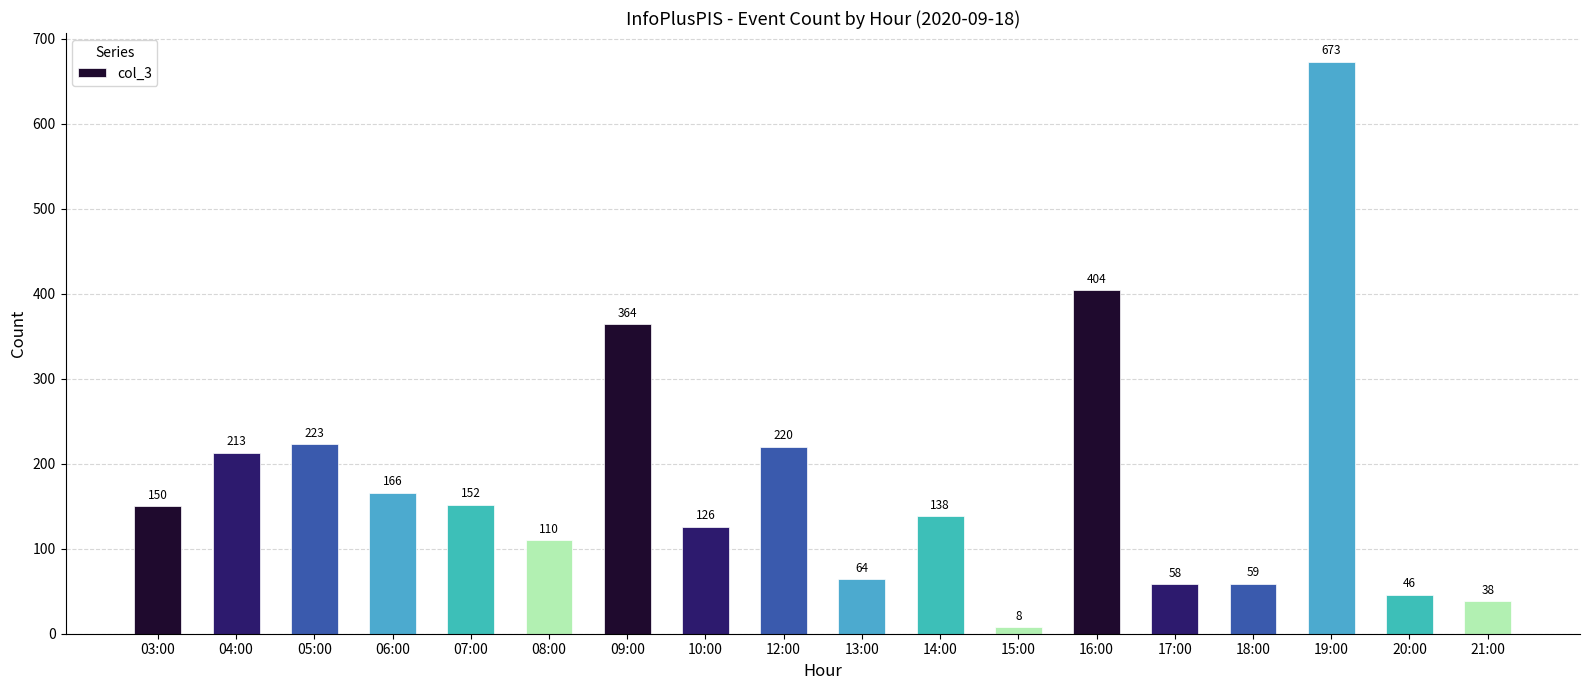

Between 09:00 and 18:00, which is larger?

09:00